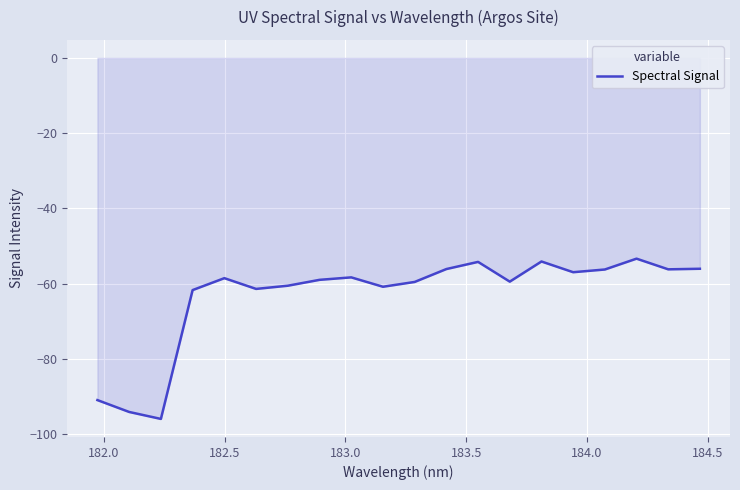

What is the difference between the maximum and minimum values?

42.6